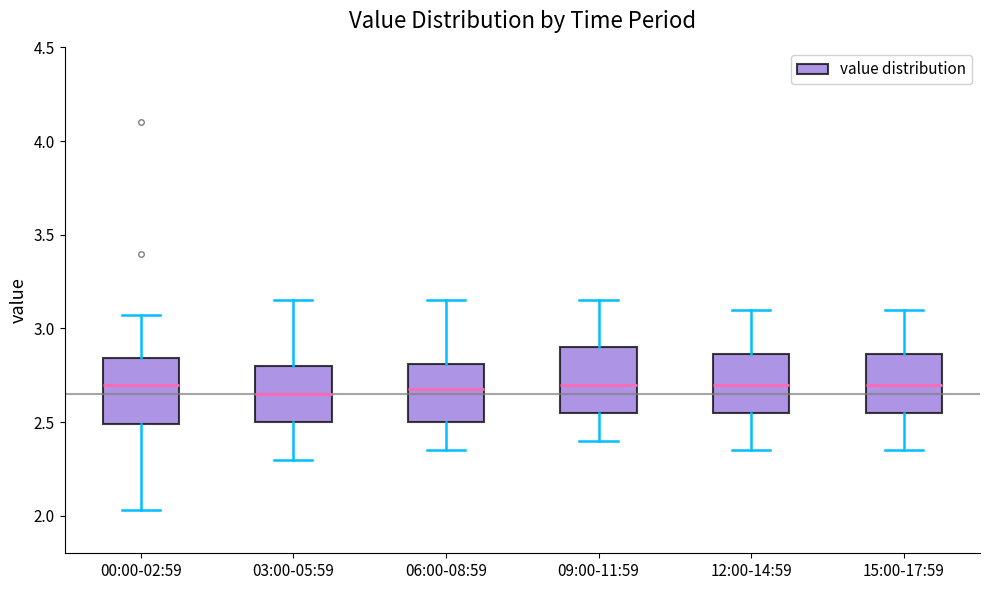

Reading left to right, transcribe this box plot: for each box, give where its median line is, the range the box spans, and where its two whiskers end, as read against the y-axis. The values are not printed on the chart, so give them approximately, as read against the axis.

00:00-02:59: median 2.70, box 2.50 to 2.85, whiskers 2.05 to 3.05
03:00-05:59: median 2.65, box 2.50 to 2.80, whiskers 2.30 to 3.15
06:00-08:59: median 2.70, box 2.50 to 2.80, whiskers 2.35 to 3.15
09:00-11:59: median 2.70, box 2.55 to 2.90, whiskers 2.40 to 3.15
12:00-14:59: median 2.70, box 2.55 to 2.85, whiskers 2.35 to 3.10
15:00-17:59: median 2.70, box 2.55 to 2.85, whiskers 2.35 to 3.10